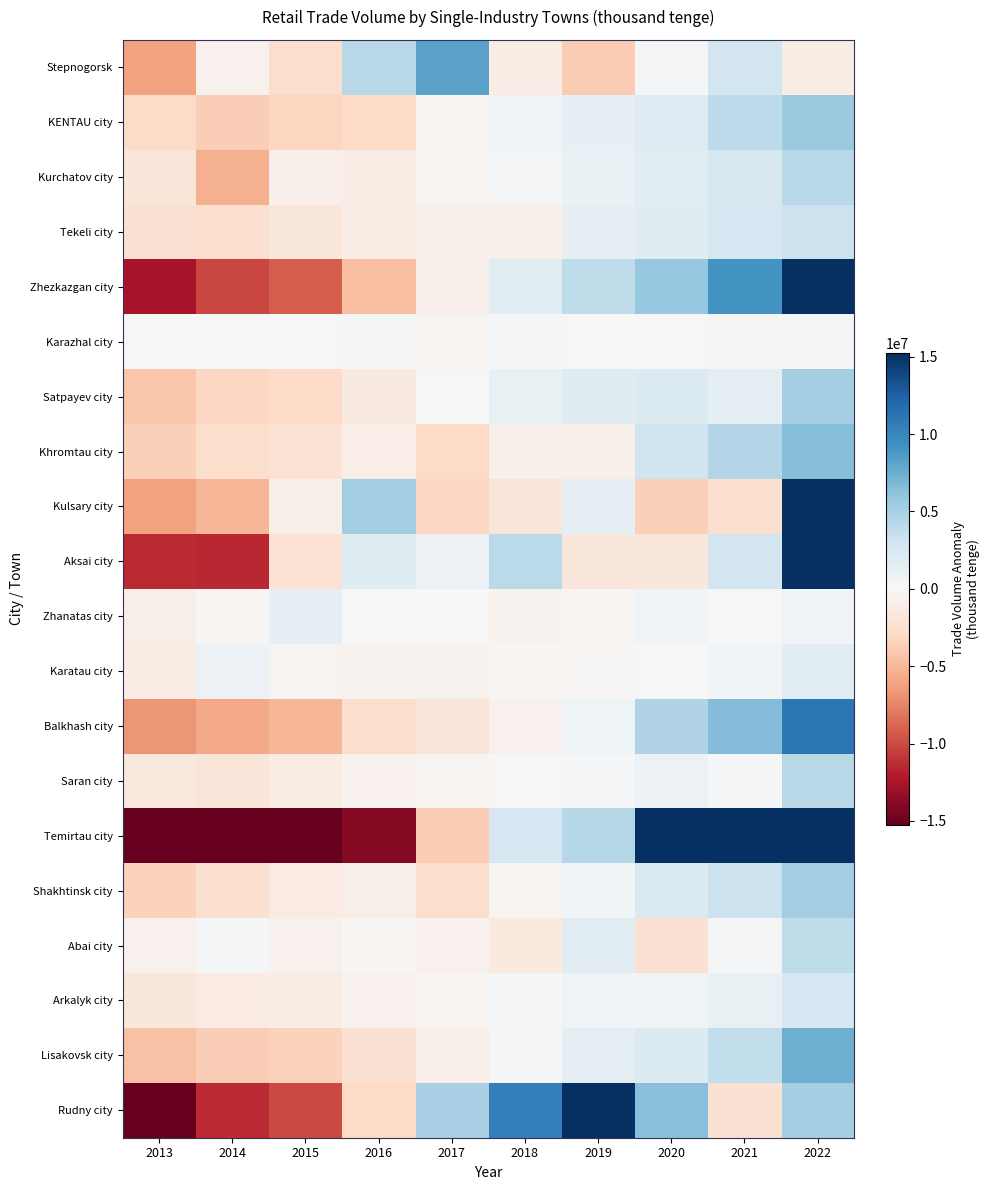

How many data points does each series have?

10